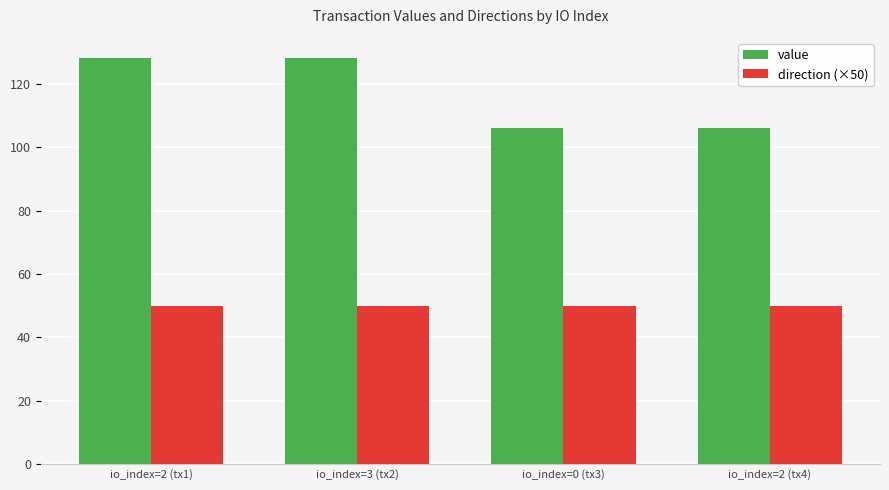

Reading left to right, what are all the values shown in this chart?

value: io_index=2 (tx1)=128.1	io_index=3 (tx2)=128.1	io_index=0 (tx3)=105.9	io_index=2 (tx4)=105.9
direction (×50): io_index=2 (tx1)=50.0	io_index=3 (tx2)=50.0	io_index=0 (tx3)=50.0	io_index=2 (tx4)=50.0